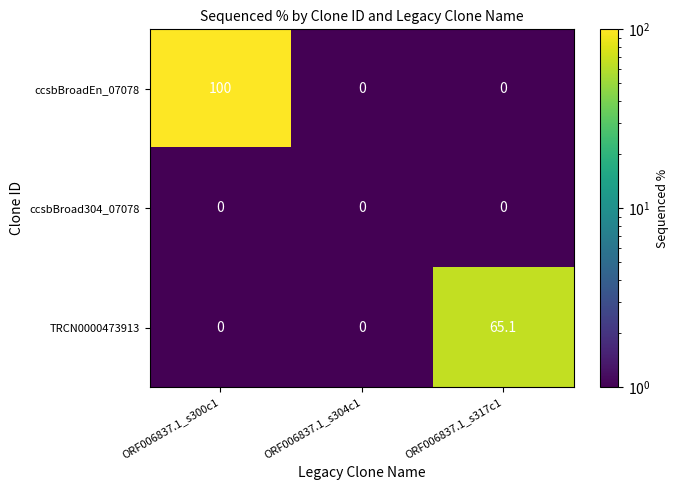

Between ORF006837.1_s304c1 and ORF006837.1_s300c1, which is larger?

ORF006837.1_s300c1